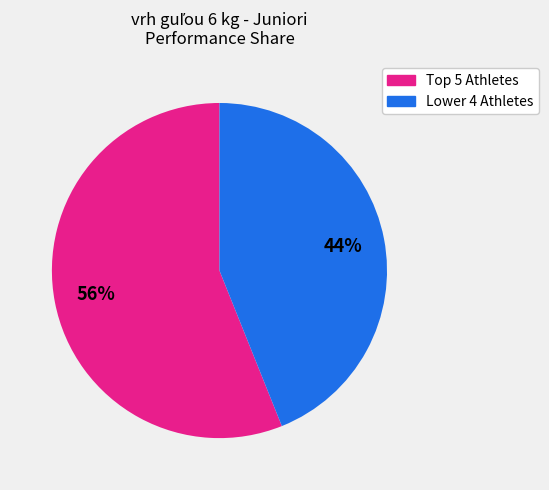

To the nearest percent, what is the average slice percentage?

50%